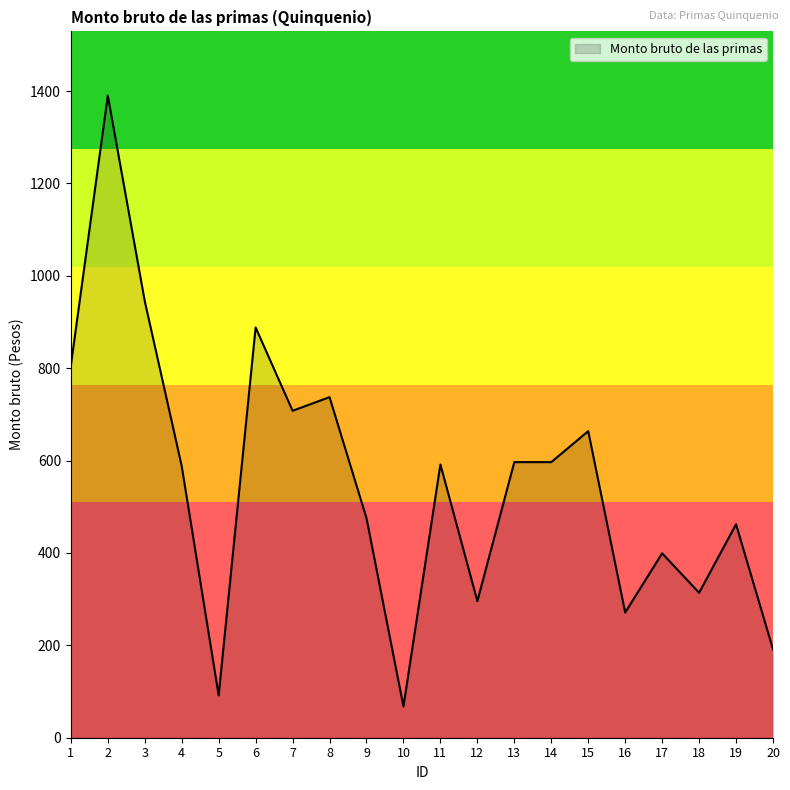

True or false: the data shows 301.7 at 11.

False